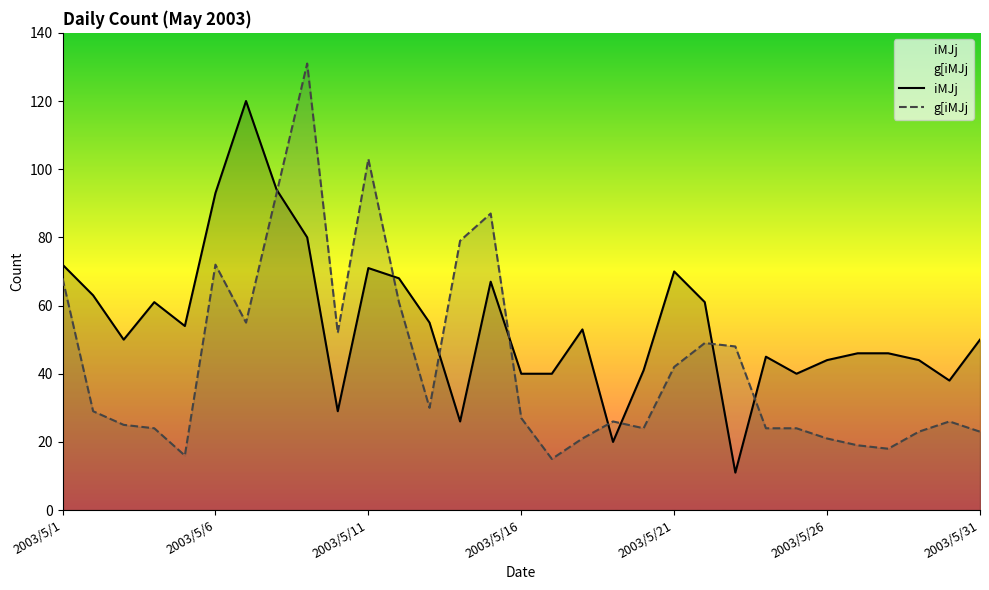

What is the difference between the highest and lowest values at 2003/5/26?

23